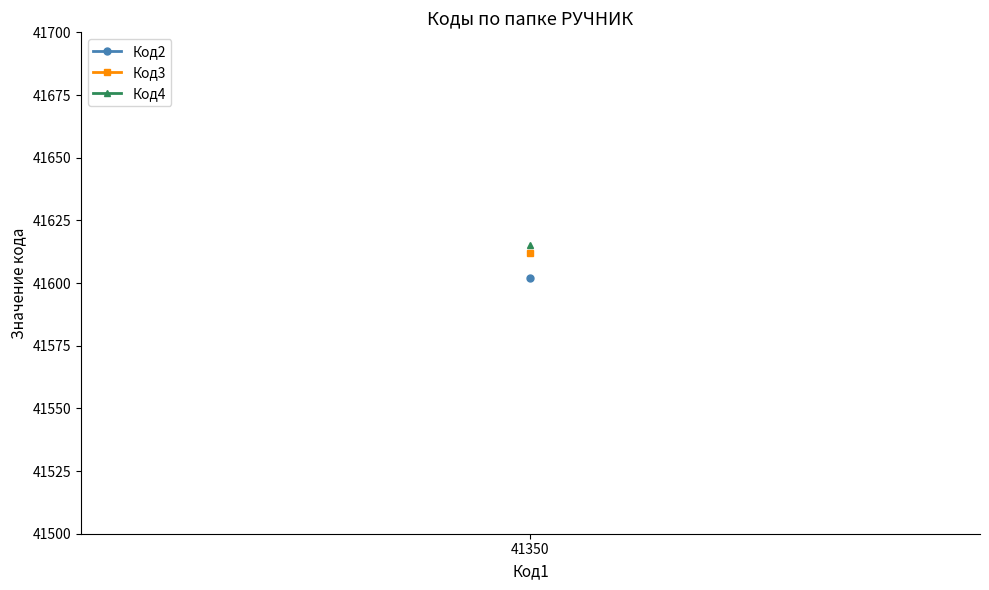

How many lines are shown in the chart?

3